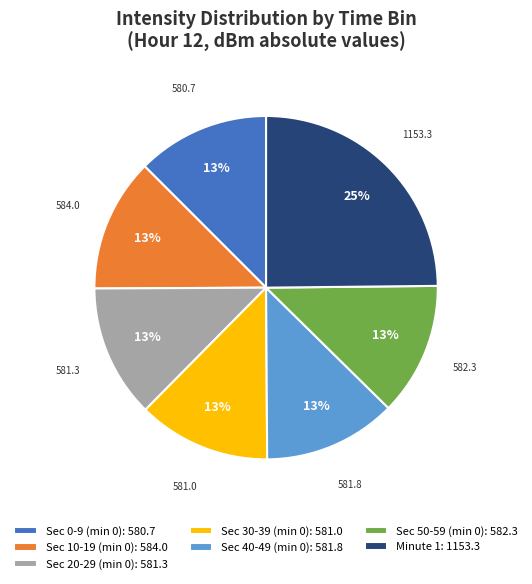

Is there any slice that represents more than half of the pie?

No